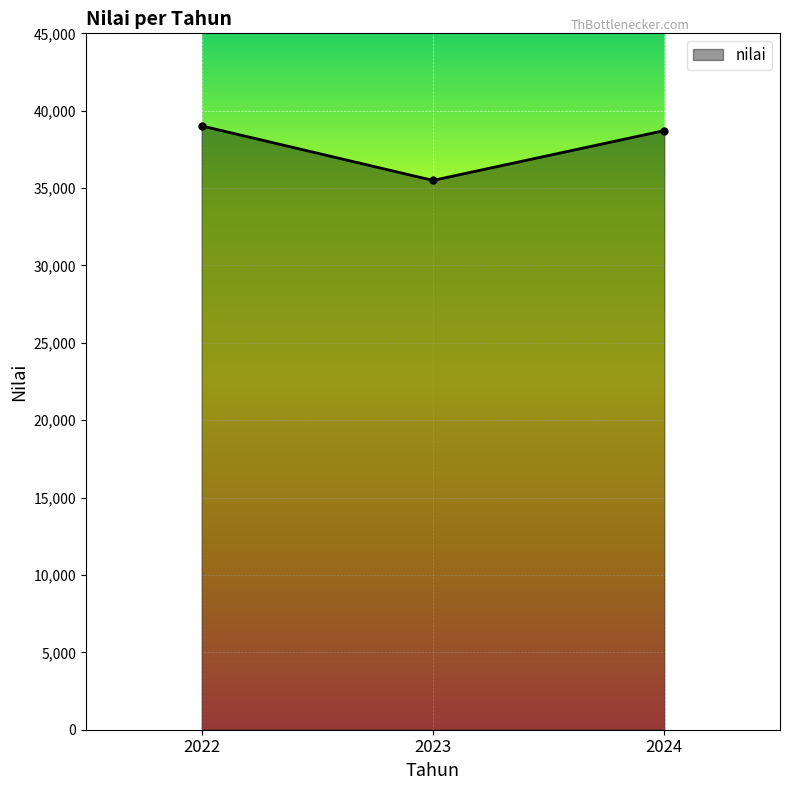

How many categories are shown in the chart?

3